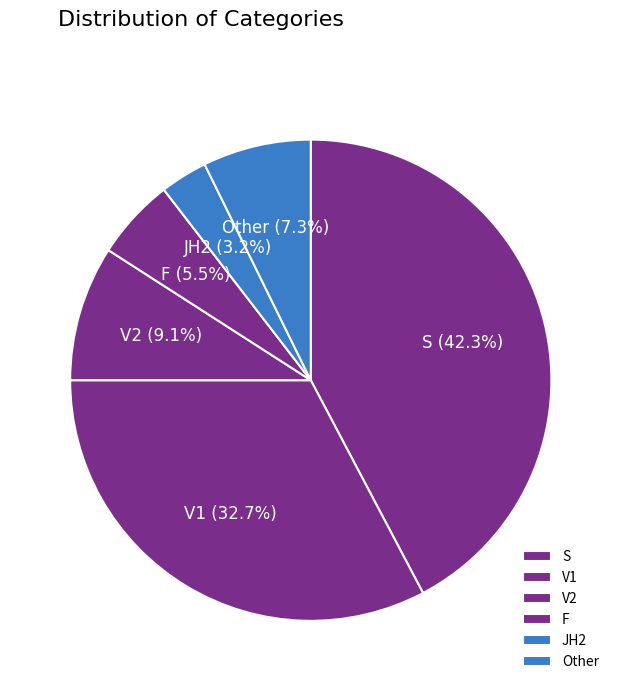

Is it true that V1 is 33% of the pie?

True